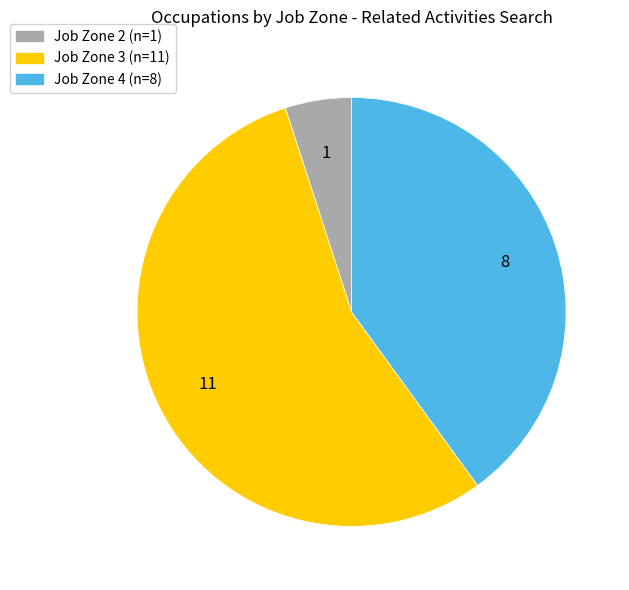

Does any single category account for the majority?

Yes